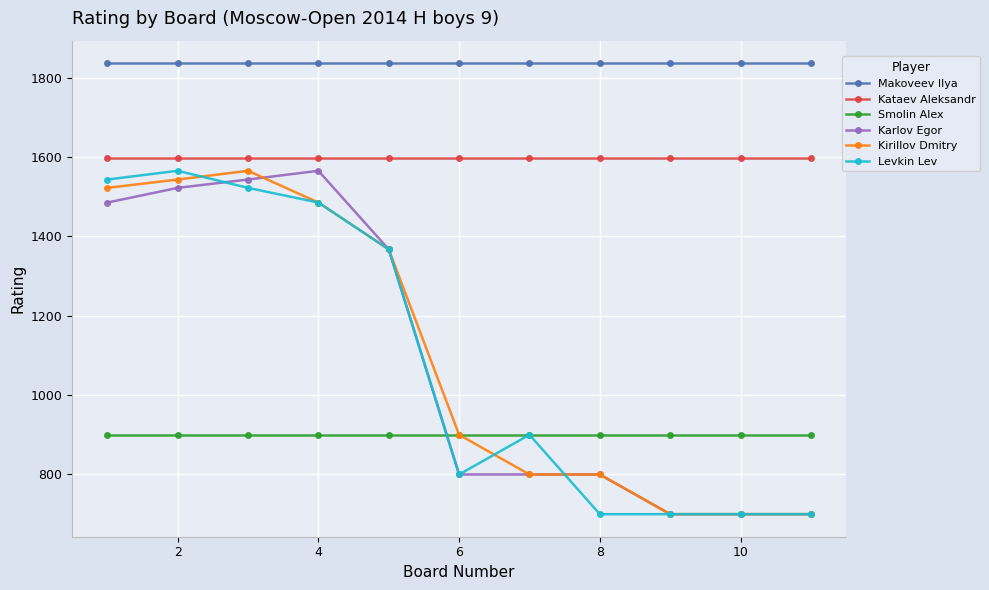

True or false: Levkin Lev and Kataev Aleksandr cross at least once.

False